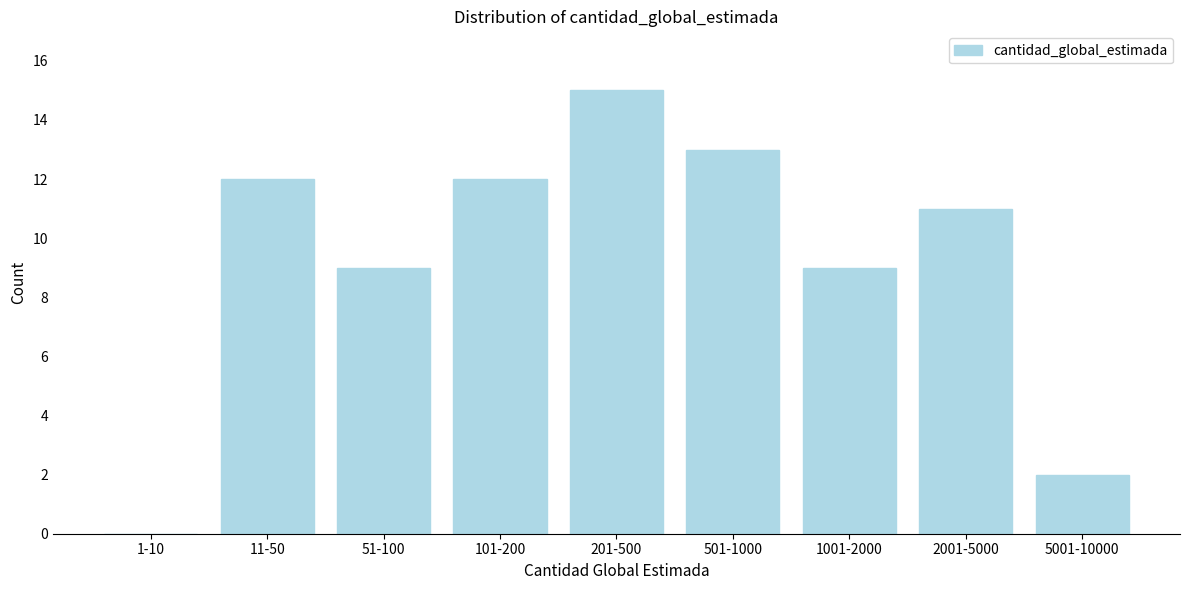

Reading right to left, list all the values displayed in this chart.

5001-10000=2	2001-5000=11	1001-2000=9	501-1000=13	201-500=15	101-200=12	51-100=9	11-50=12	1-10=0